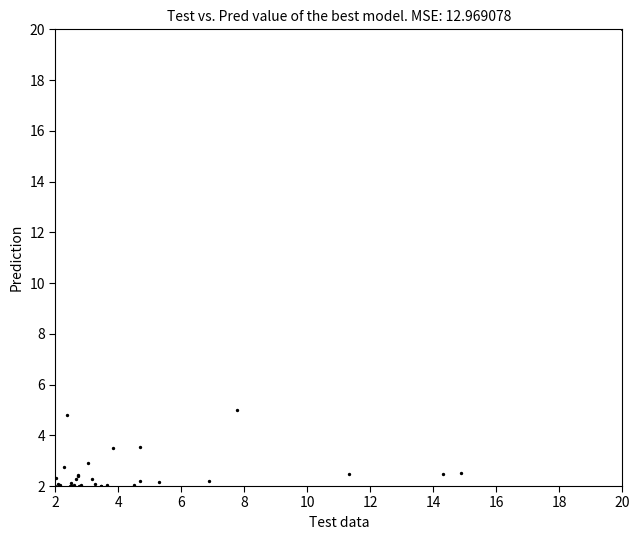

What Y value in the scatter plot is closest to 11?

5.0